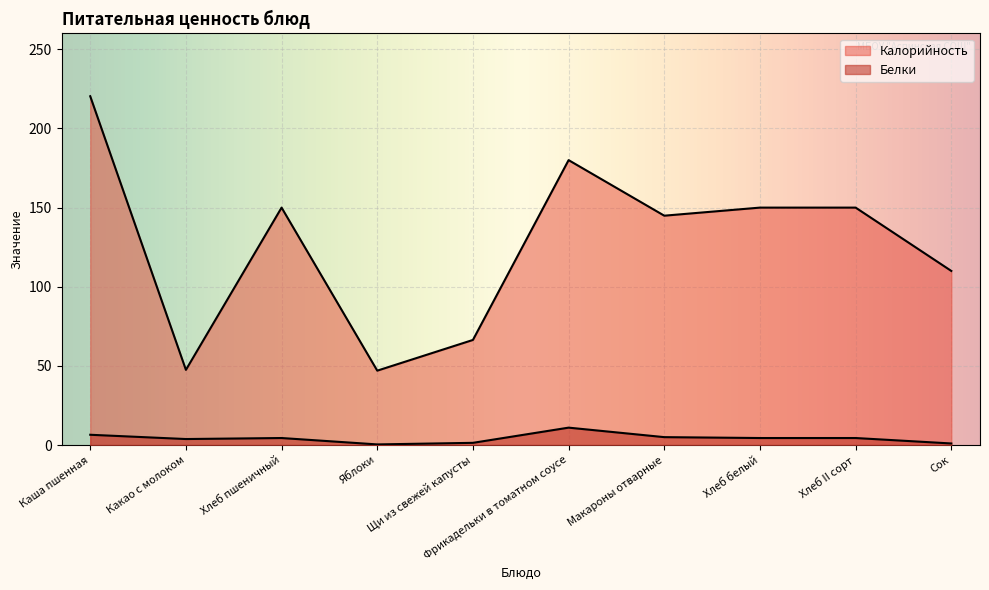

Is the value of Белки at Хлеб белый greater than the value of Калорийность at Фрикадельки в томатном соусе?

No